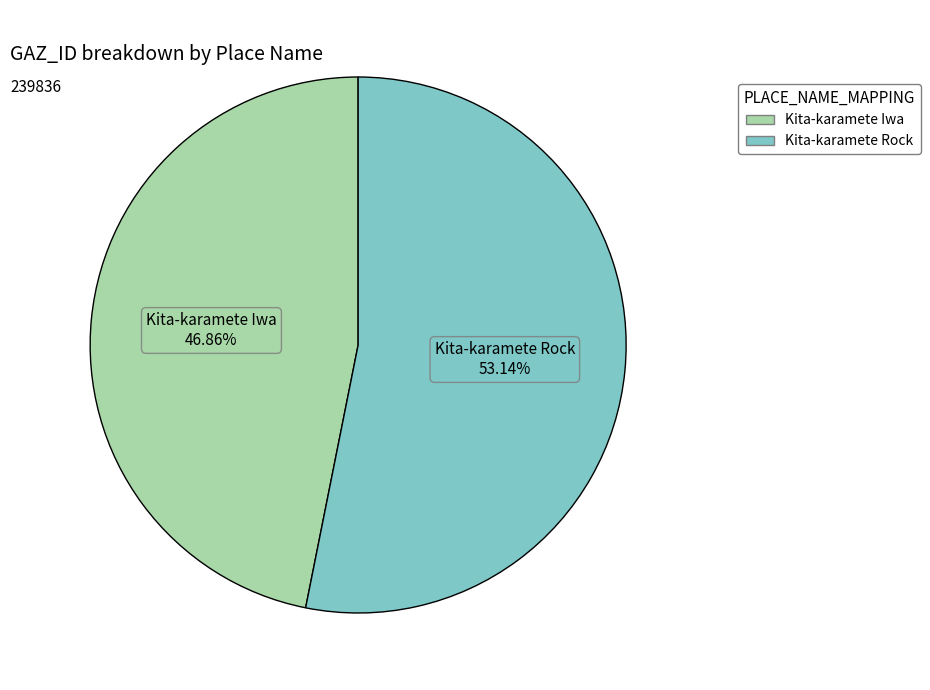

Is it true that Kita-karamete Rock is 41% of the pie?

False